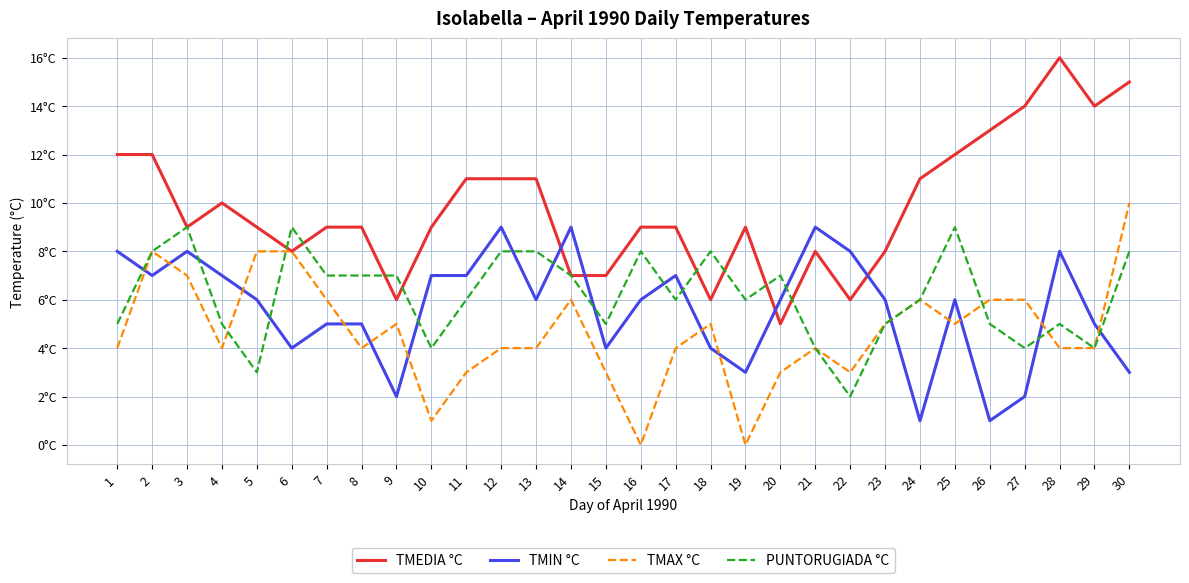

Is this an area chart (filled region under the line)?

No